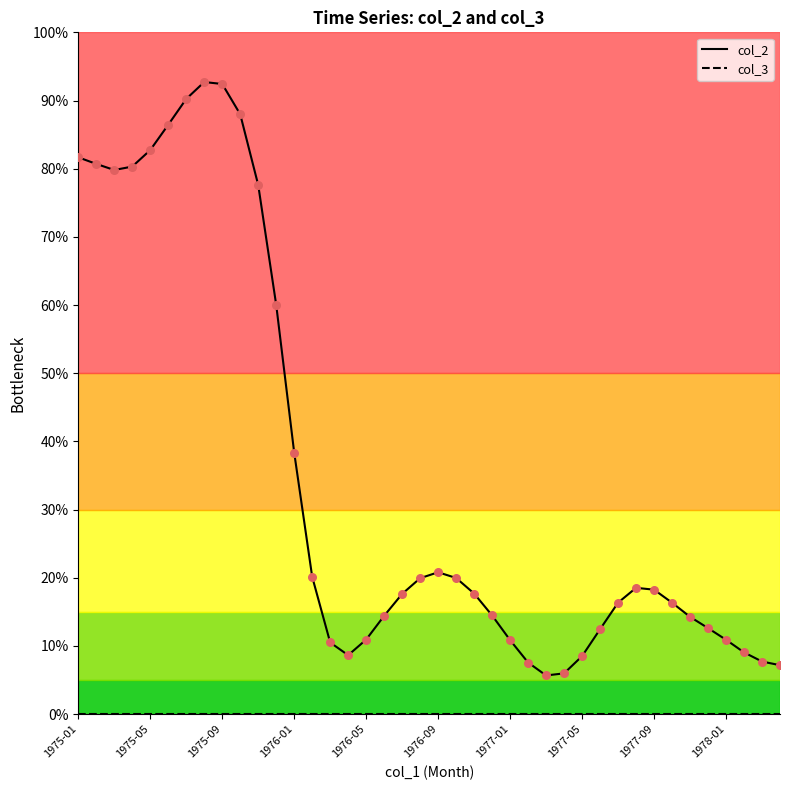

Which series has the largest total across all categories?

col_2